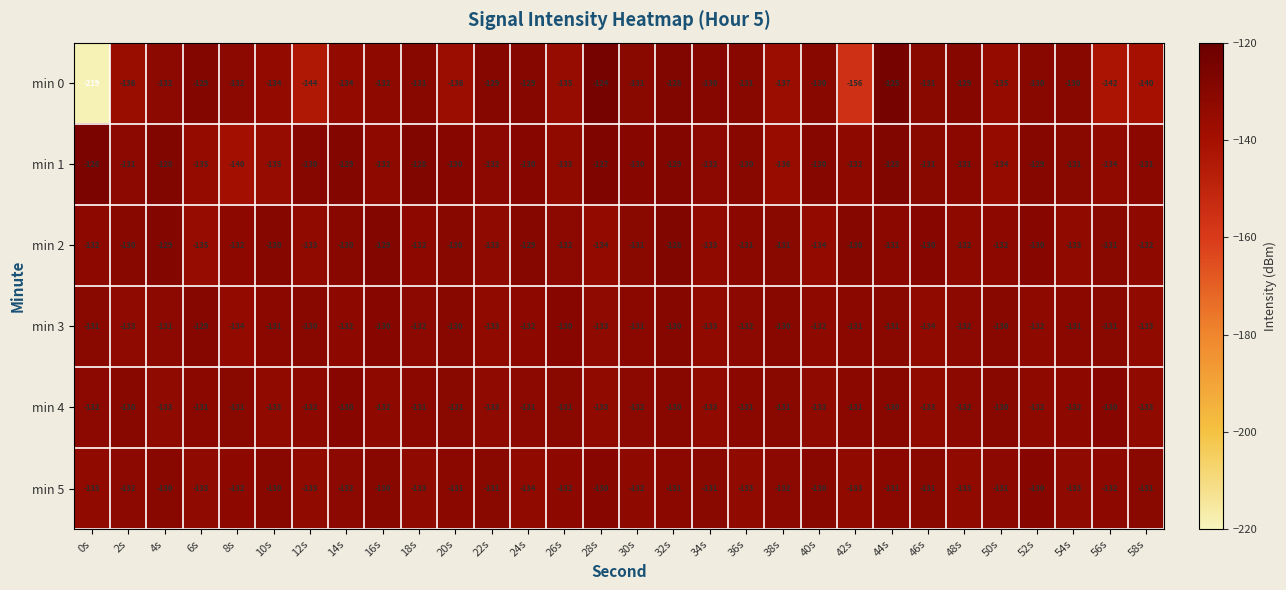

What is the approximate value of min 1 at 14s?

-129